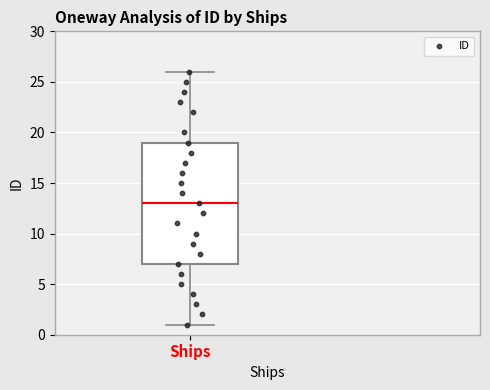

Where is the upper edge of the box for Ships on the y-axis? The values are not printed on the chart, so give them approximately, as read against the axis.

19